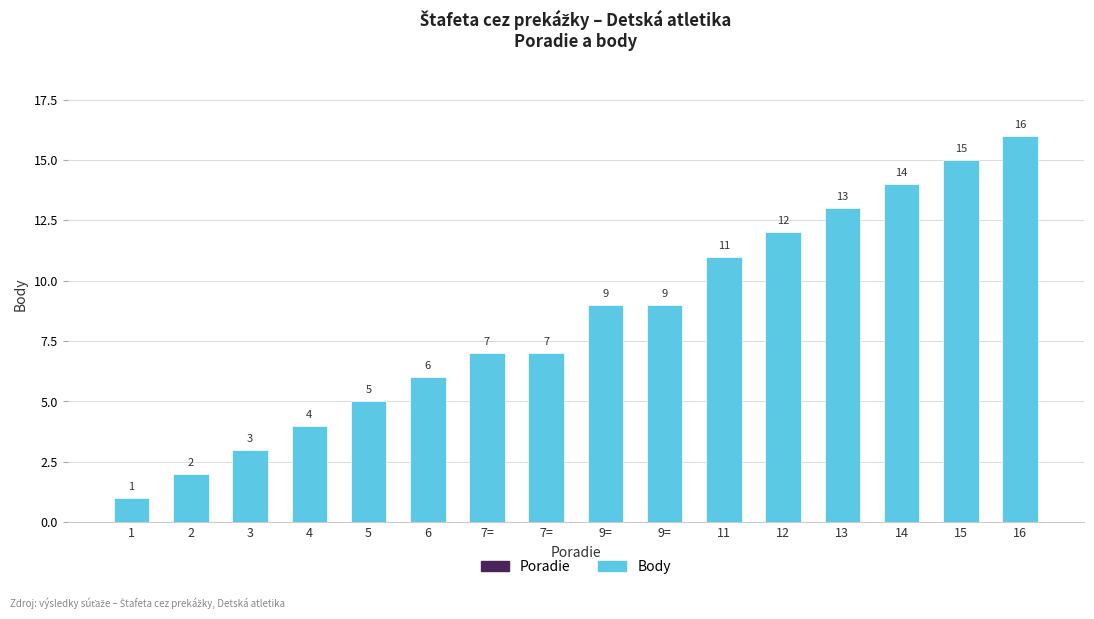

What is the change in value from 3 to 14?

+11